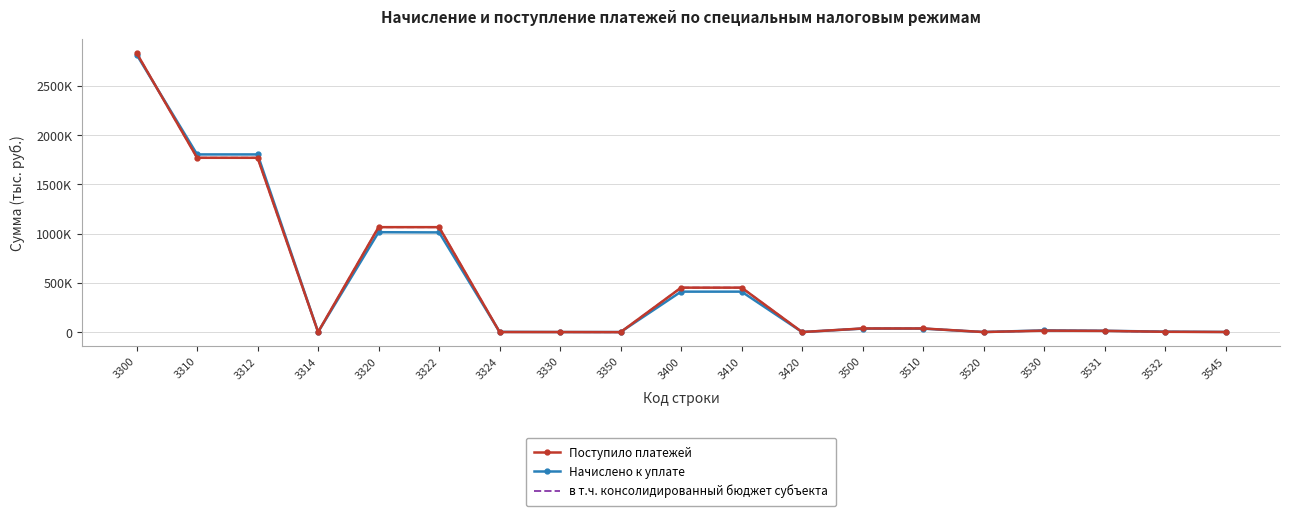

At which label does Начислено к уплате first exceed 16977?

3300